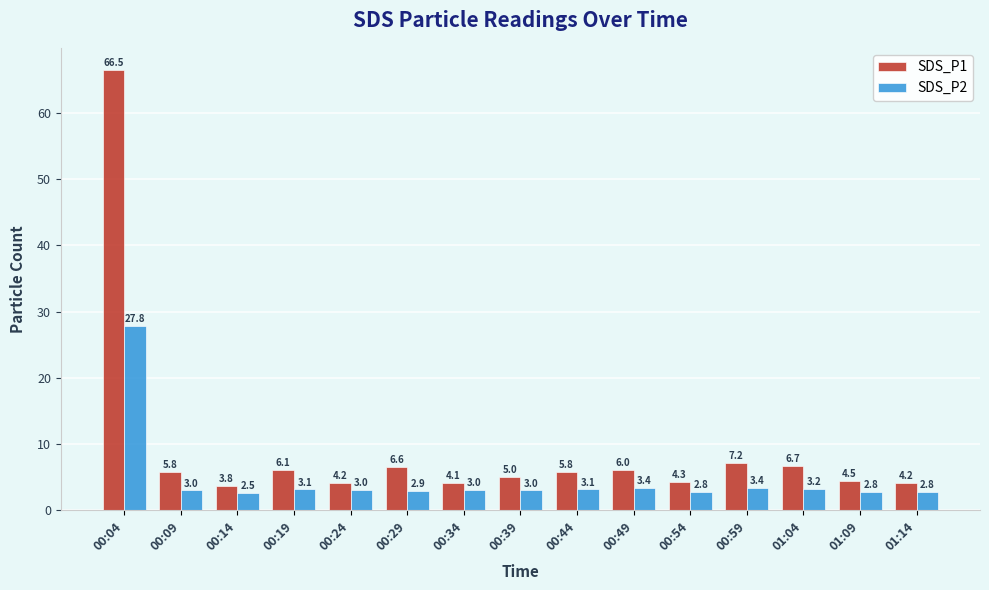

The value of SDS_P2 at 00:09 is 3.0. True or false?

True